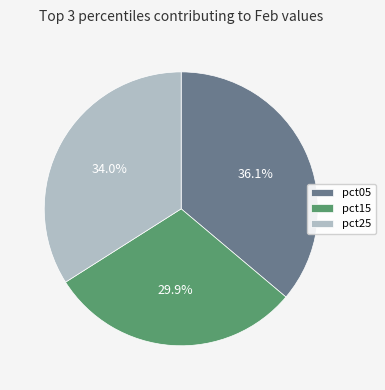

What is the ratio of the value at pct15 to the value at pct25?

0.9